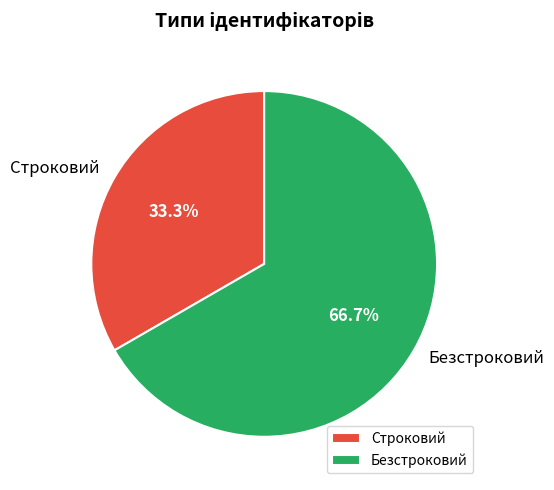

What percentage is the Строковий slice, to the nearest percent?

33%